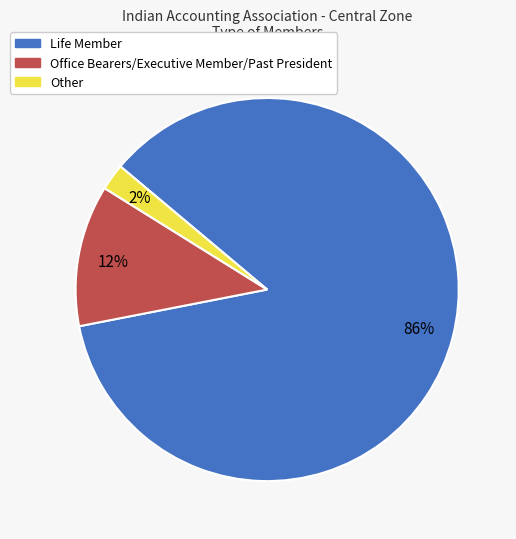

To the nearest percent, what portion does Office Bearers/Executive Member/Past President represent?

12%